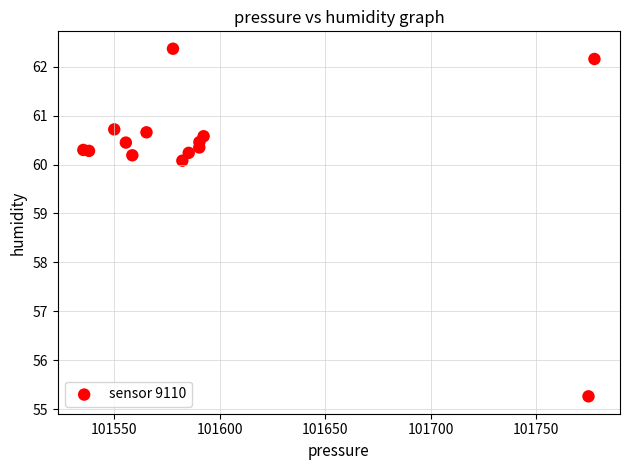

What Y value in the scatter plot is closest to 58?

60.1